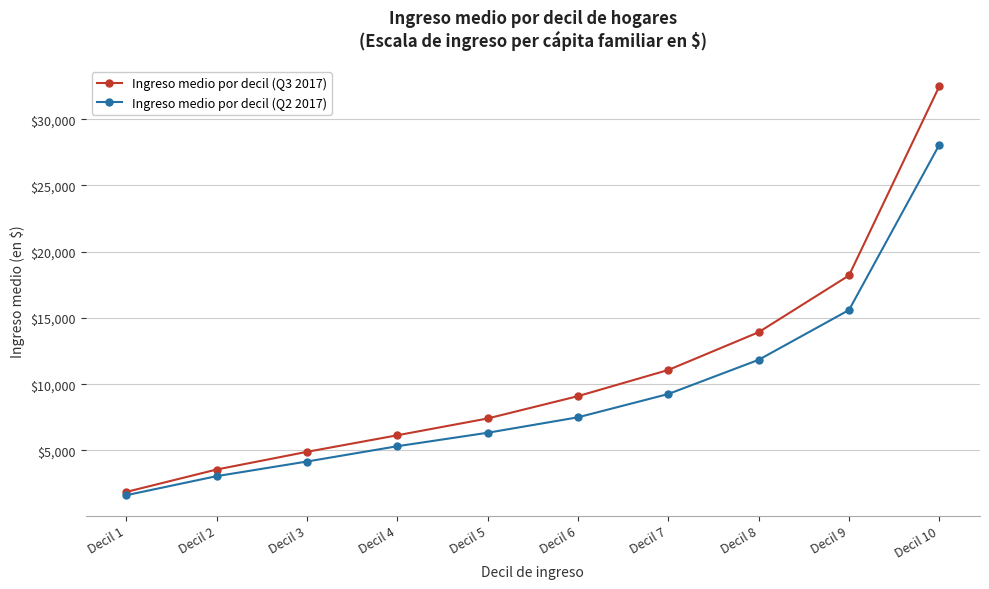

Which series has the largest total across all categories?

Ingreso medio por decil (Q3 2017)